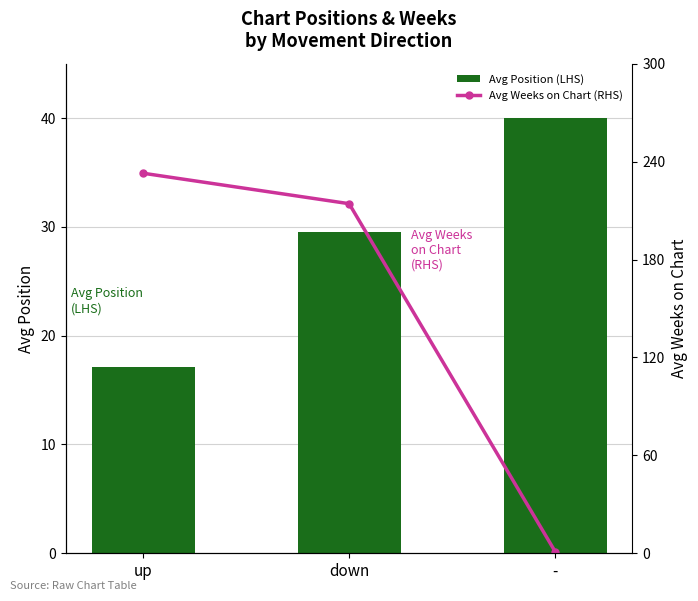

What is the average value of the Avg Position (LHS) series?

28.9